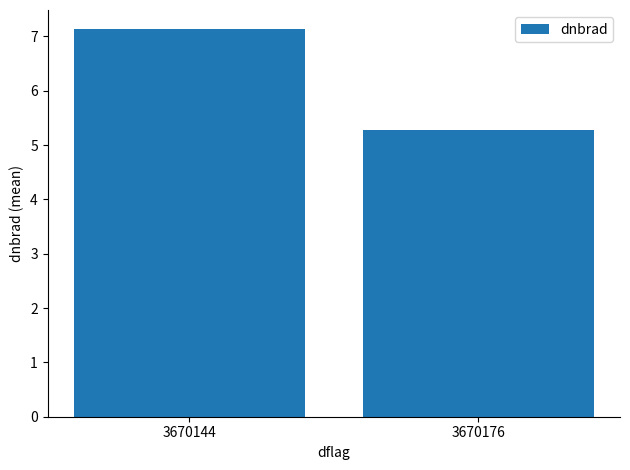

What is the value of the 1st bar from the left?

7.1